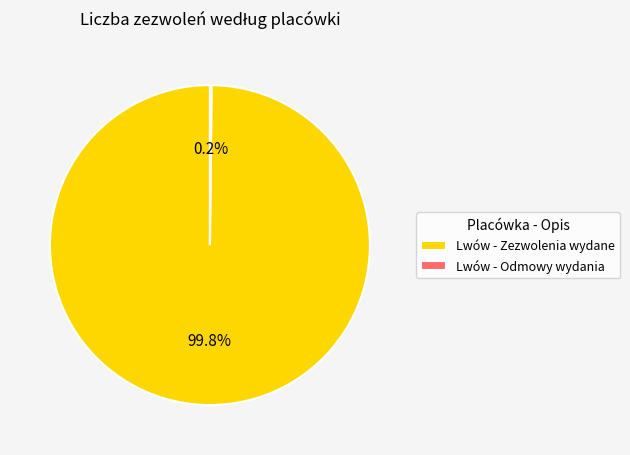

Is there any slice that represents more than half of the pie?

Yes